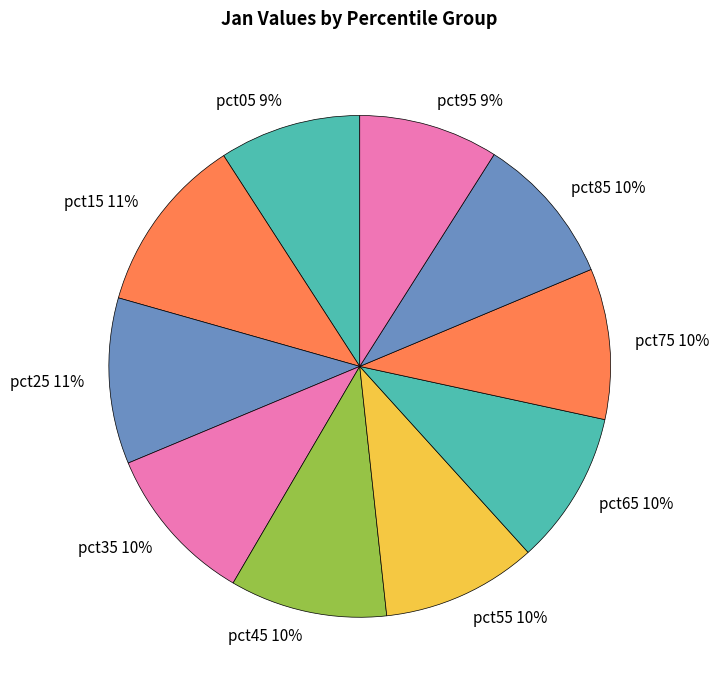

Does pct05 account for over 50% of the chart?

No